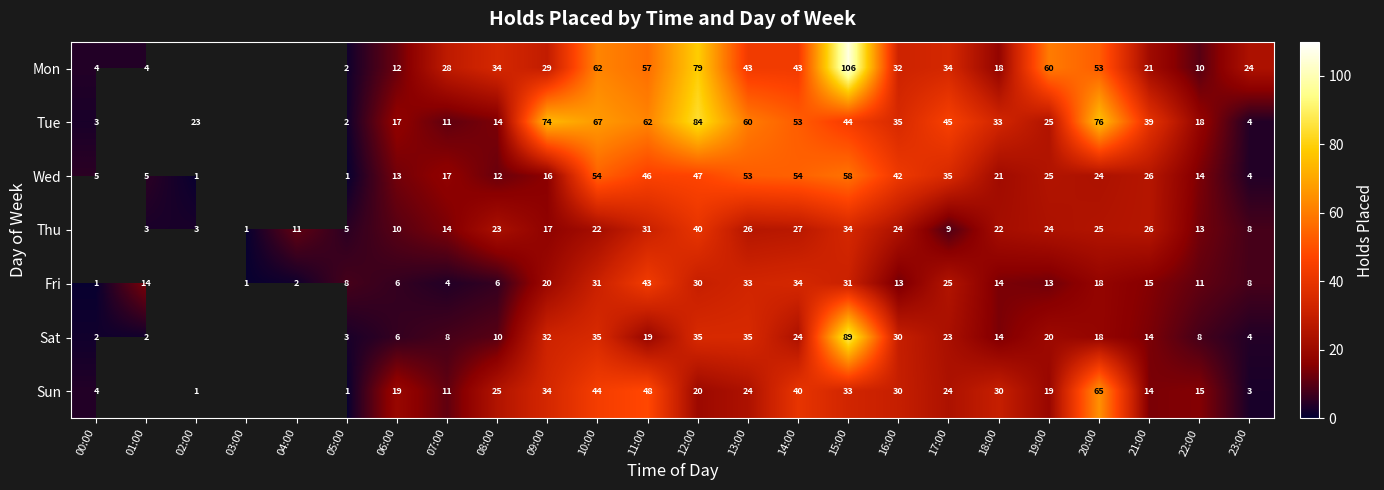

At 12:00, list the series in order from largest to smallest.

Tue, Mon, Wed, Thu, Sat, Fri, Sun